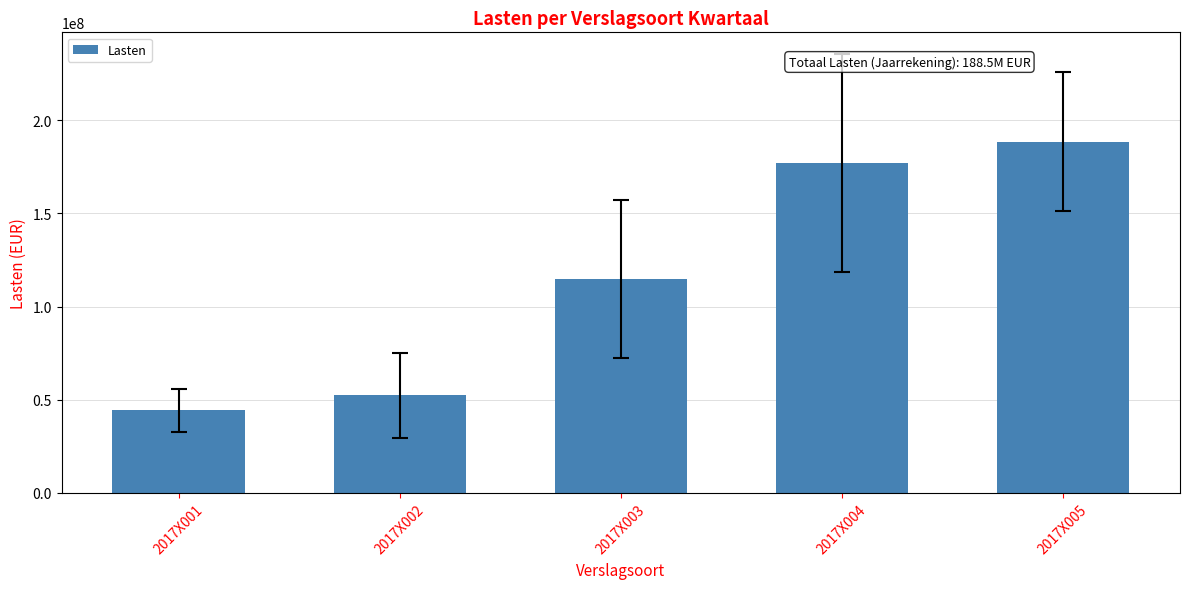

How many data points are less than 114800000?

2